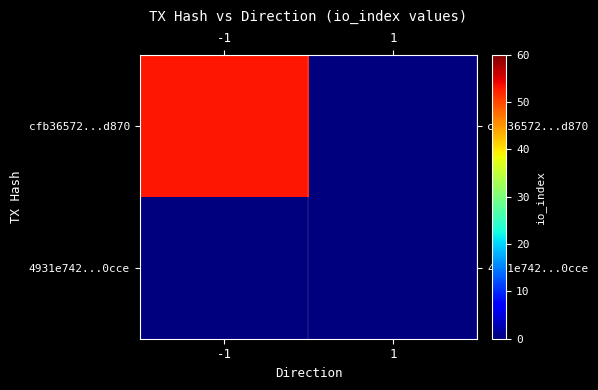

What is the total value across all series at -1?

53